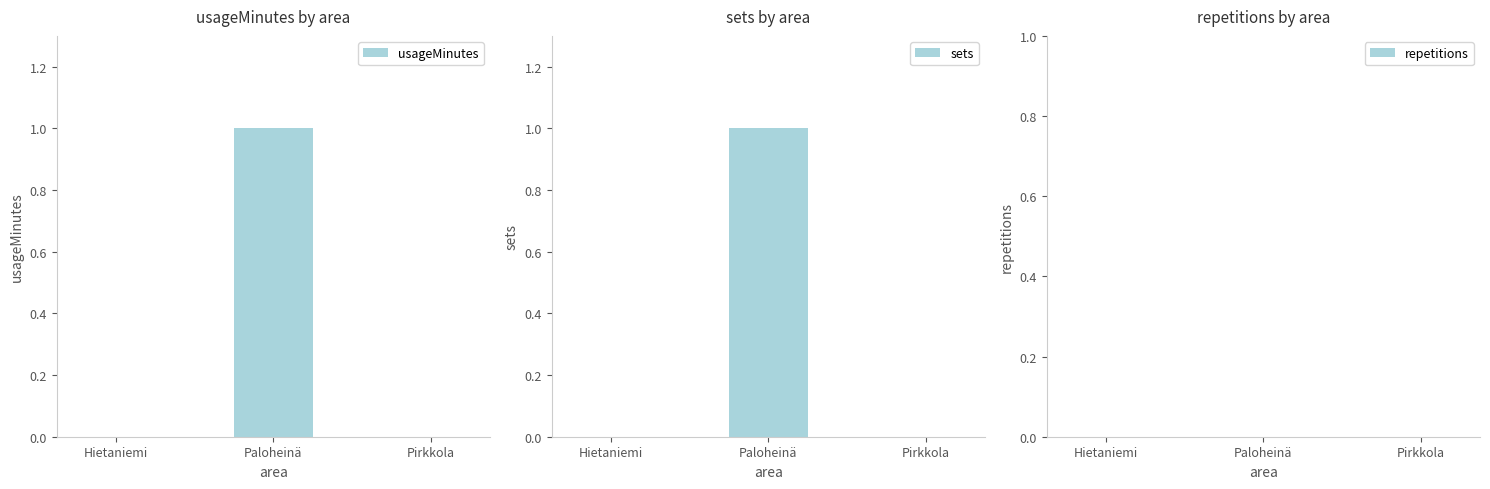

How many distinct data groups are displayed?

3